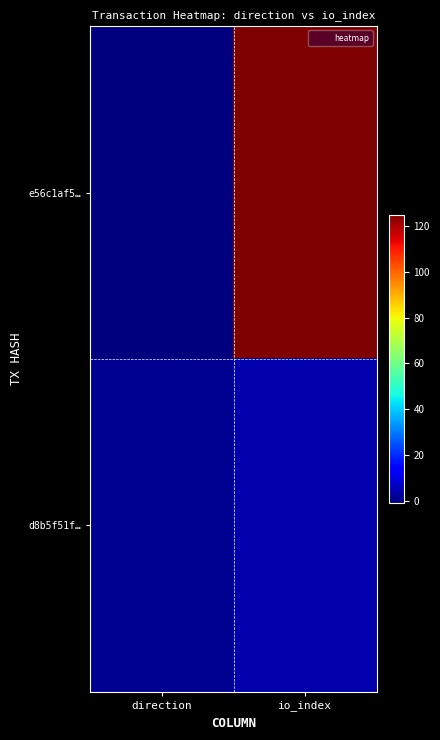

Reading left to right, extract all data points from this chart.

e56c1af5…: direction=-1	io_index=125
d8b5f51f…: direction=1	io_index=4